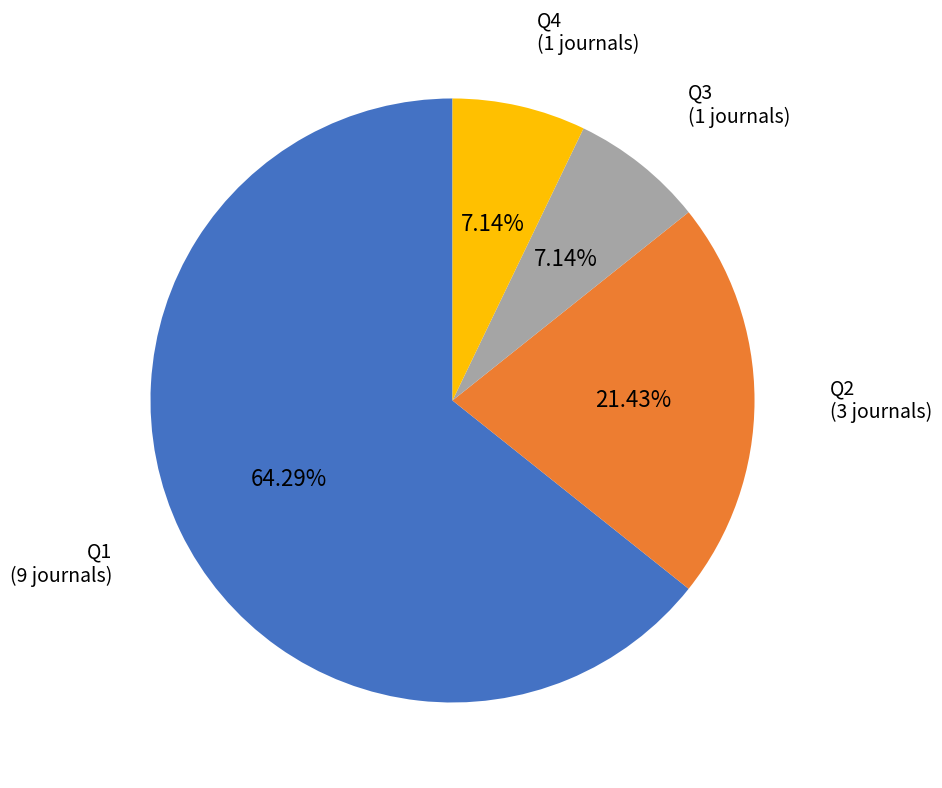

Does any single category account for the majority?

Yes